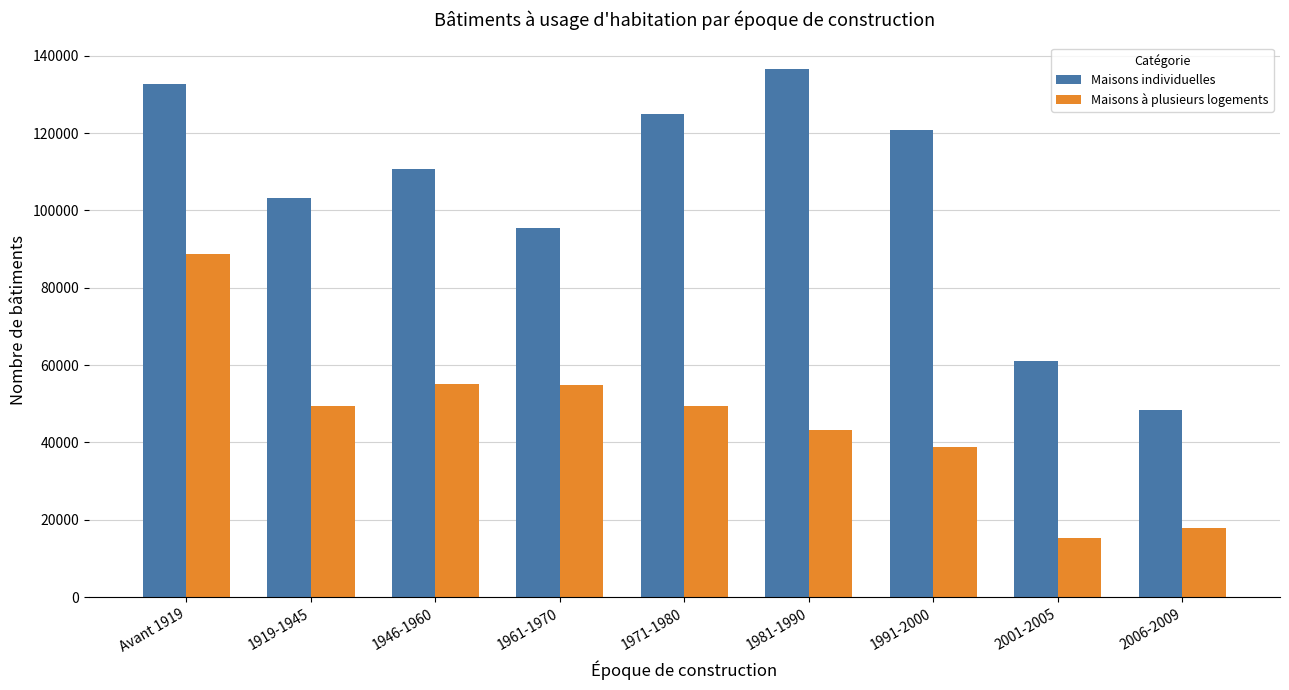

Which series has the widest spread of values?

Maisons individuelles